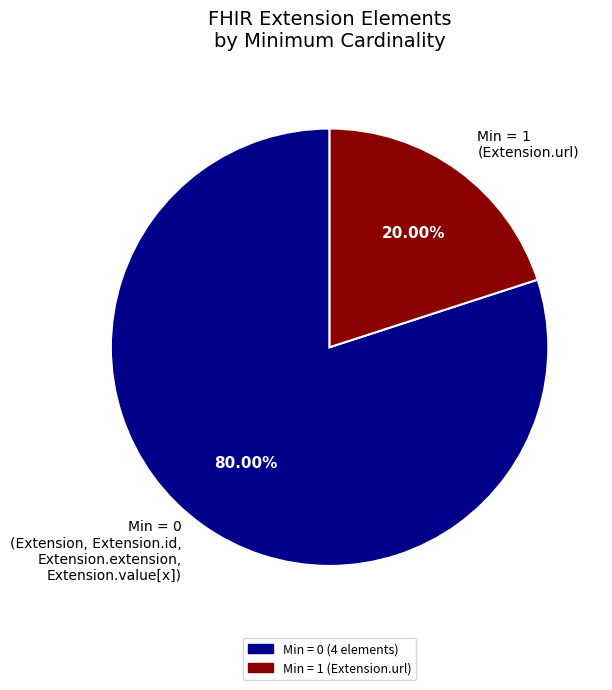

What is the majority slice?

Min = 0 (Extension, Extension.id, Extension.extension, Extension.value[x])